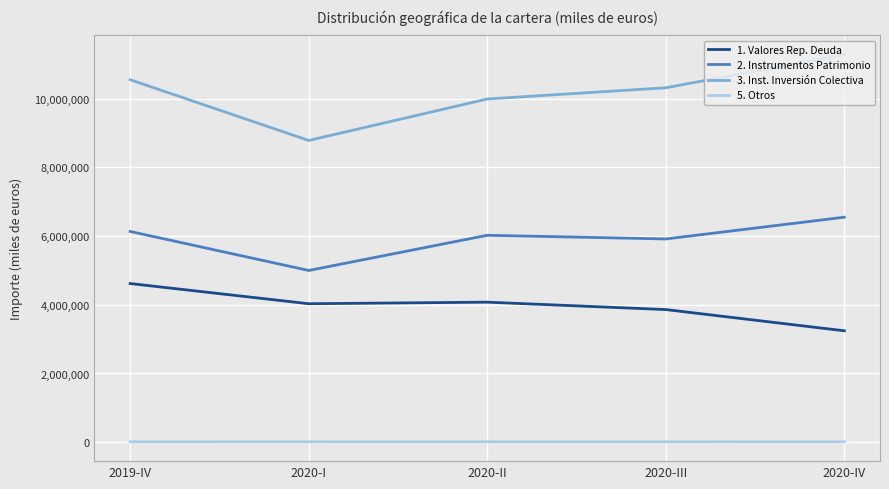

What is the greatest value displayed?

11275620